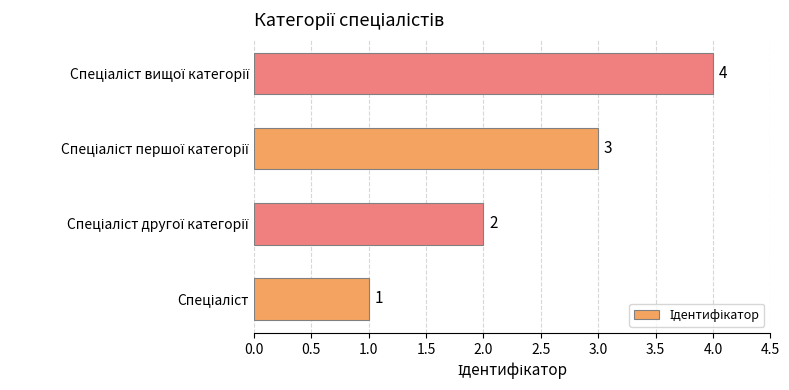

What is the difference between the maximum and minimum values?

3